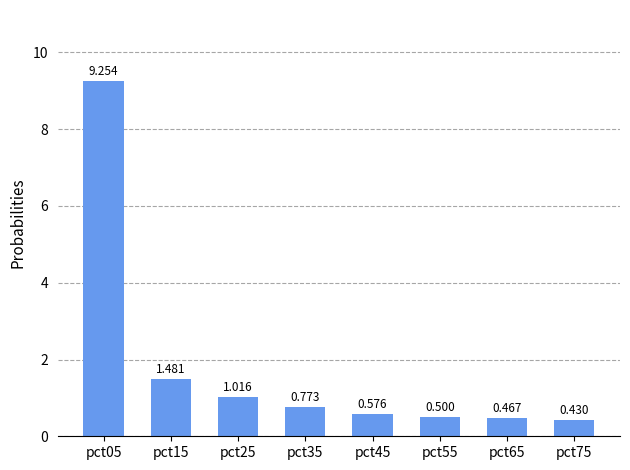

Between pct55 and pct15, which is larger?

pct15